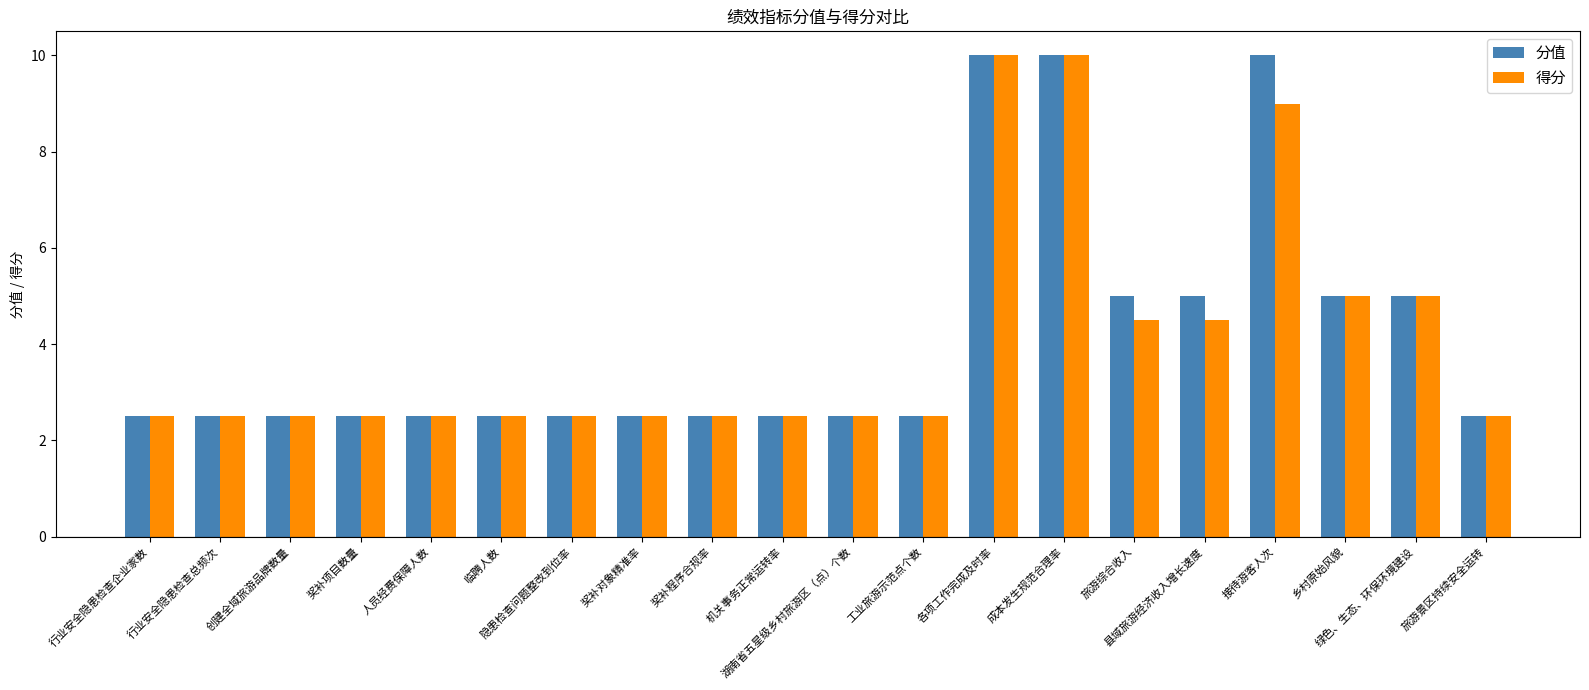

What is the smallest value displayed?

2.5